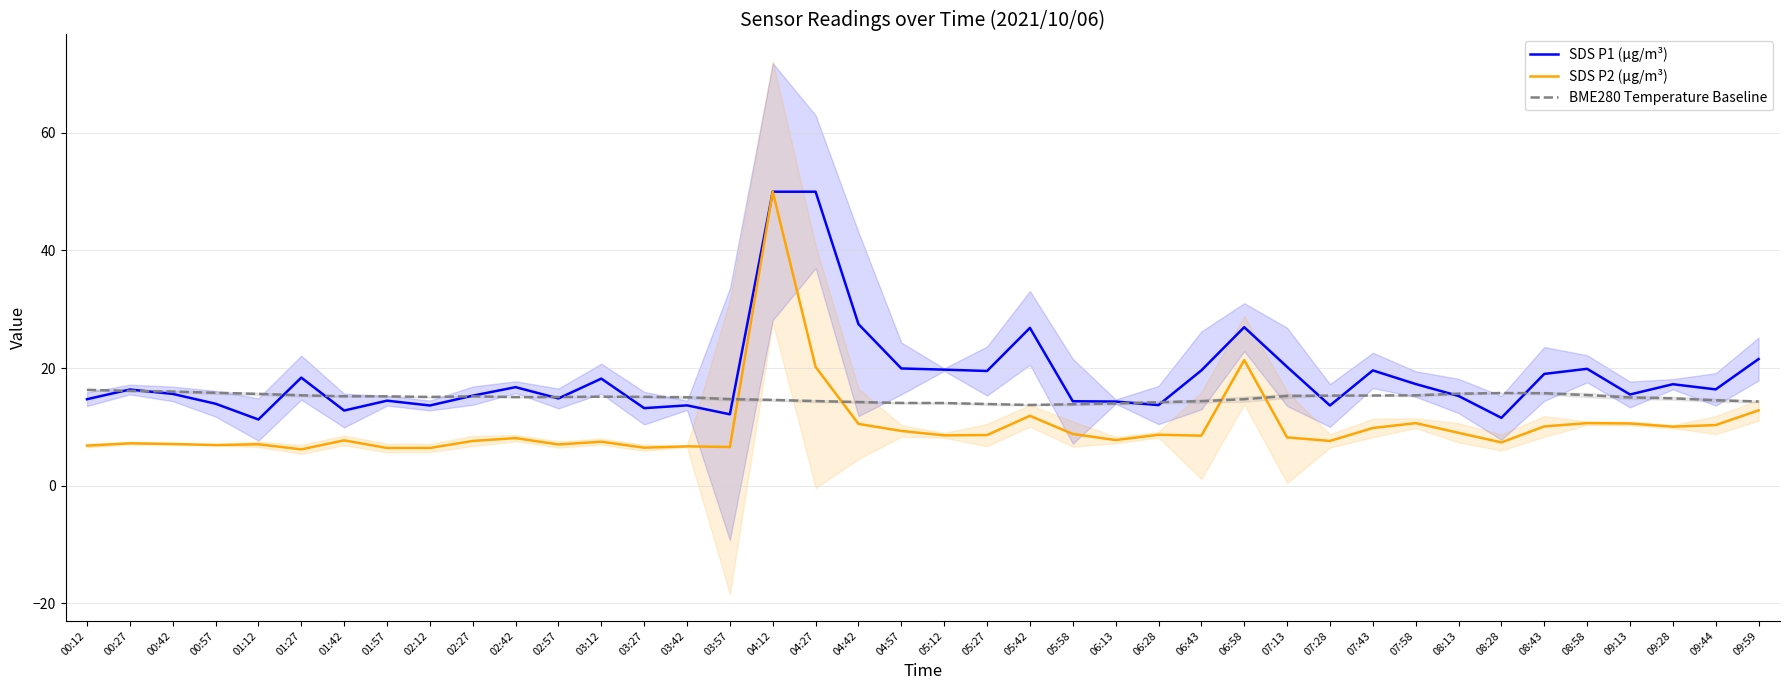

In SDS P1 (µg/m³), how many points are lower than both neighbors (excluding endpoints)?

12